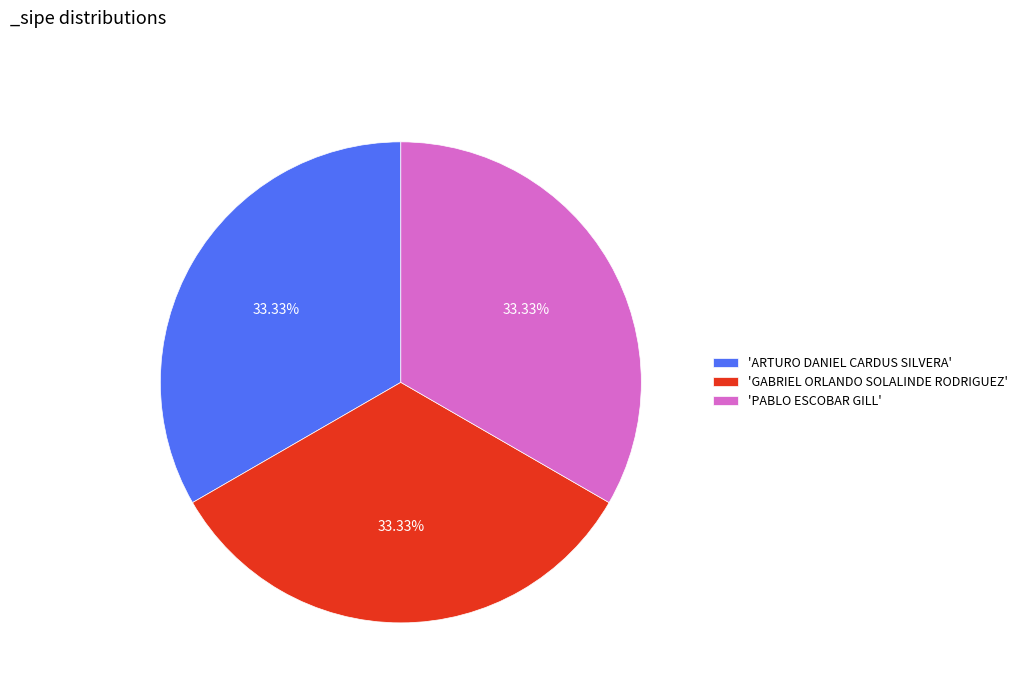

Is the sum of 'GABRIEL ORLANDO SOLALINDE RODRIGUEZ' and 'ARTURO DANIEL CARDUS SILVERA' greater than half?

Yes